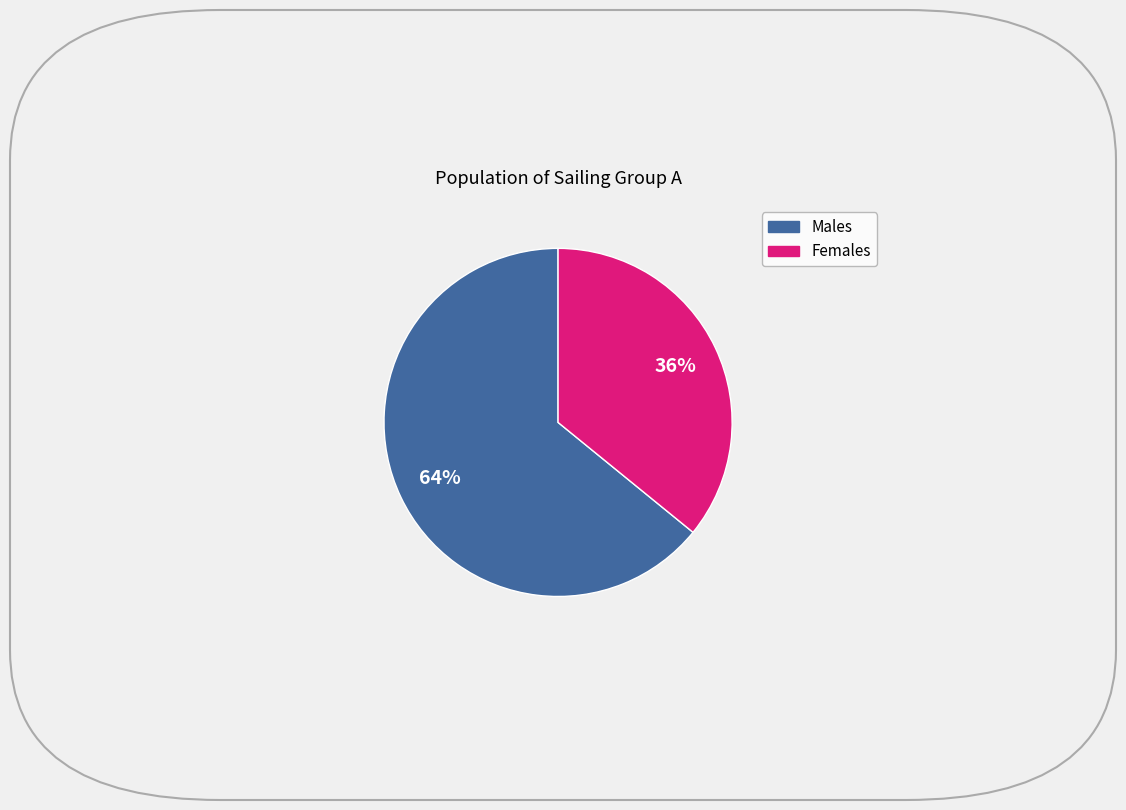

Does any single category account for the majority?

Yes